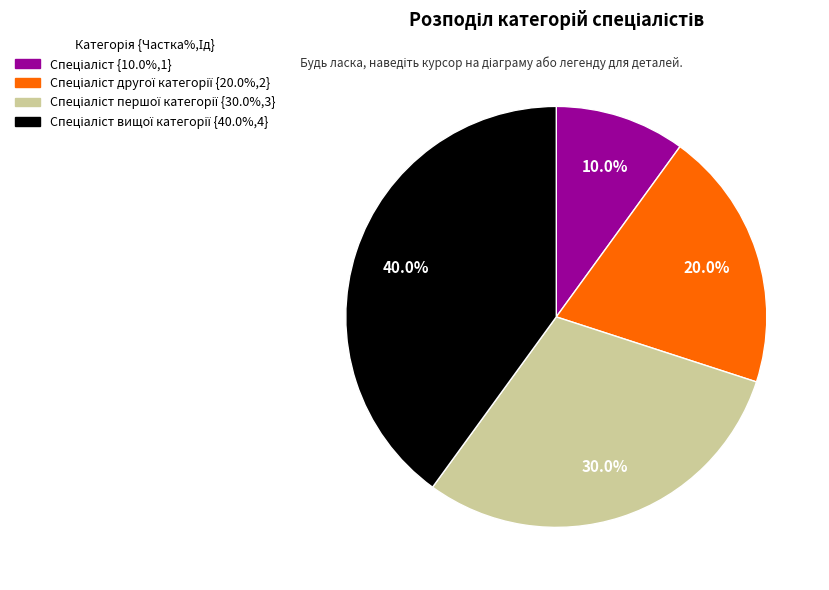

Is there a majority slice in this chart?

No